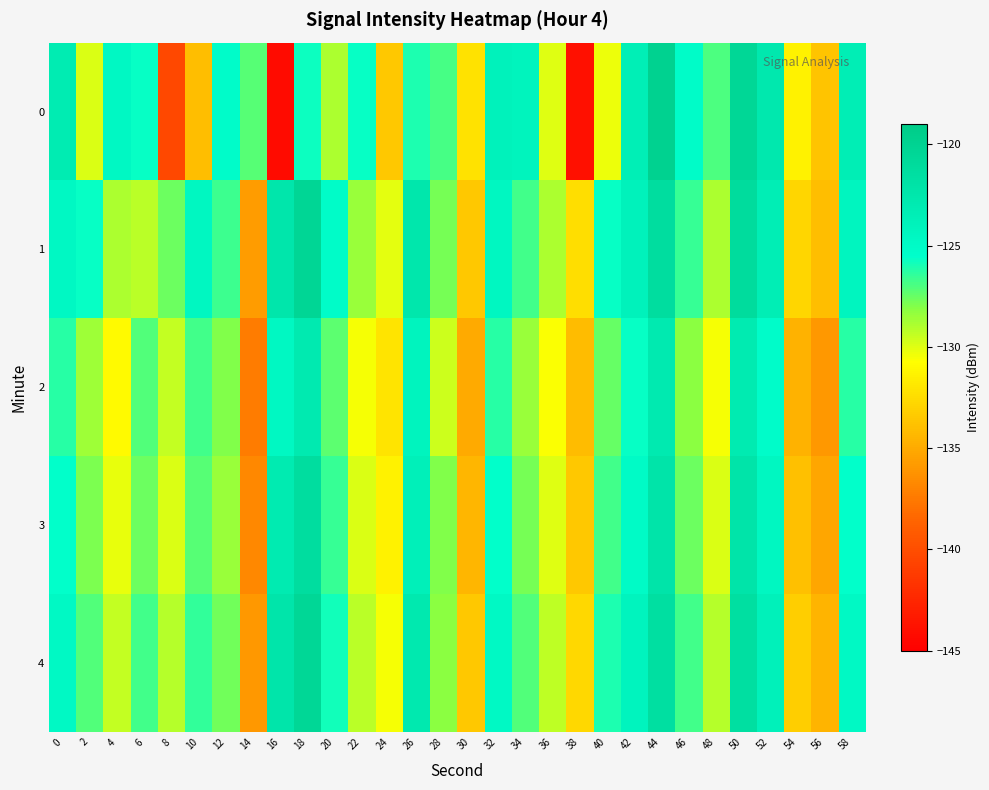

What is the total value across all series at 44?

-607.7